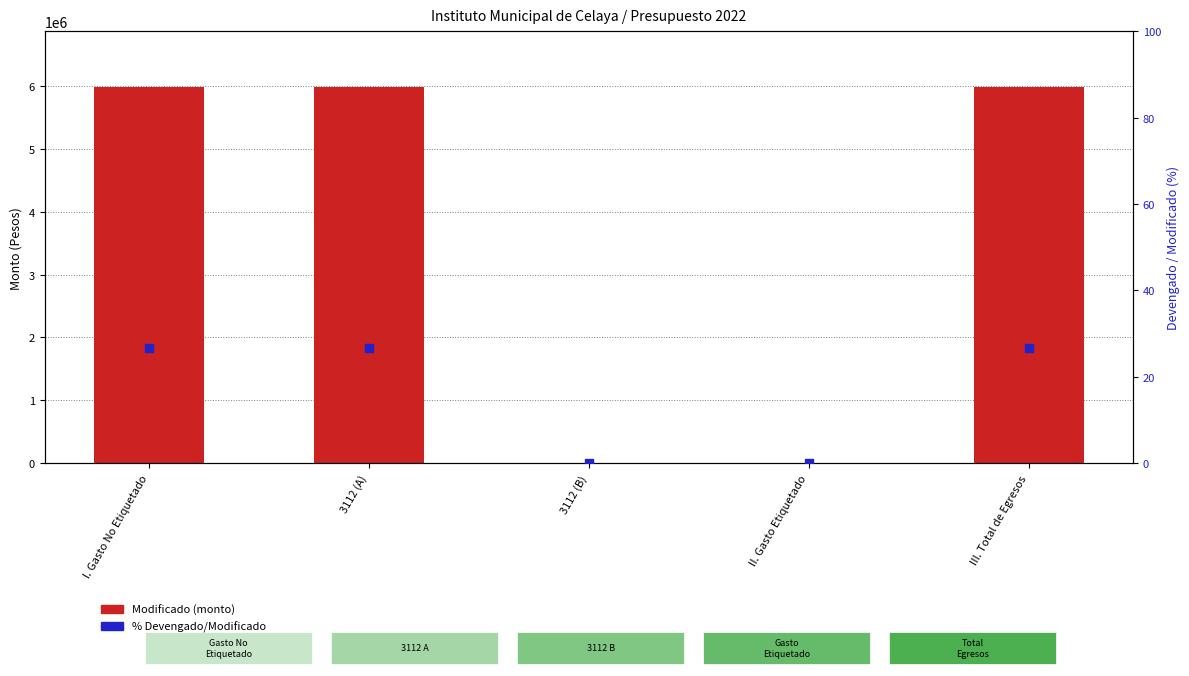

Is the value of % Devengado/Modificado at 3112 (A) greater than the value of Modificado (monto) at 3112 (A)?

No